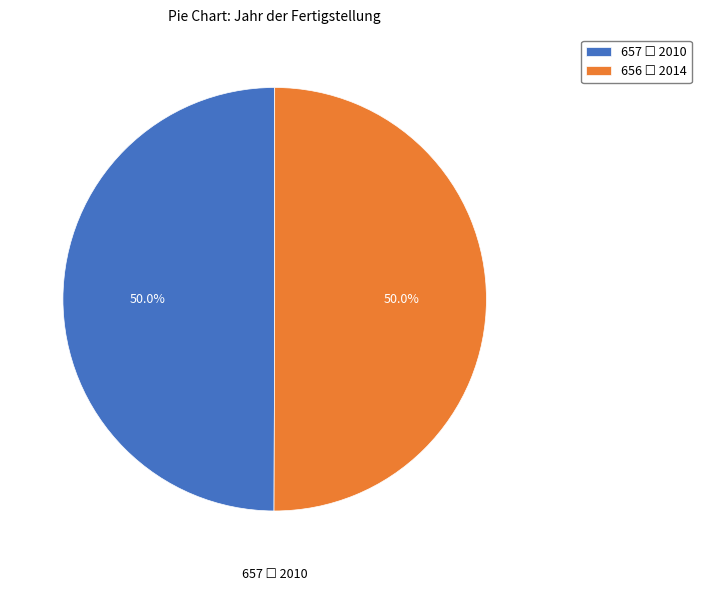

The 657 slice represents 50% of the pie. True or false?

True